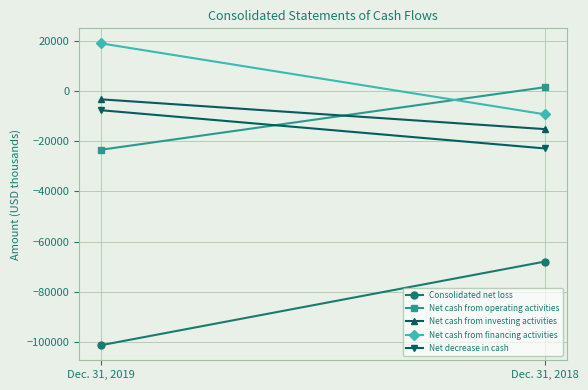

Which series has the largest range (max minus min)?

Consolidated net loss